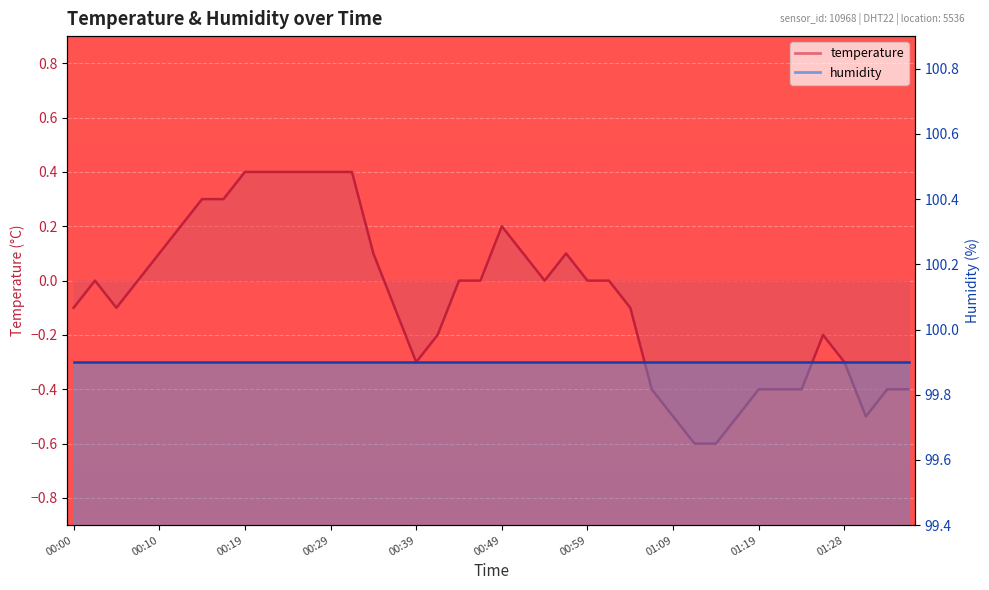

Where is the data nearest to the value 0?

00:02